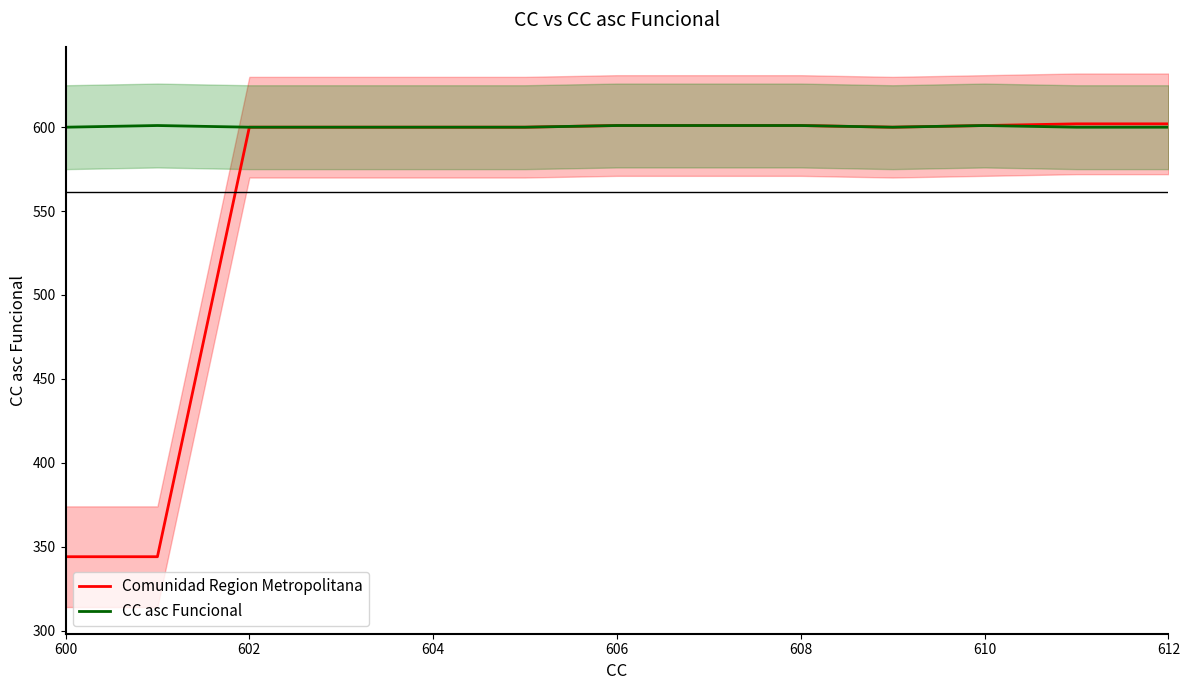

True or false: Comunidad Region Metropolitana and CC asc Funcional intersect in this chart.

False